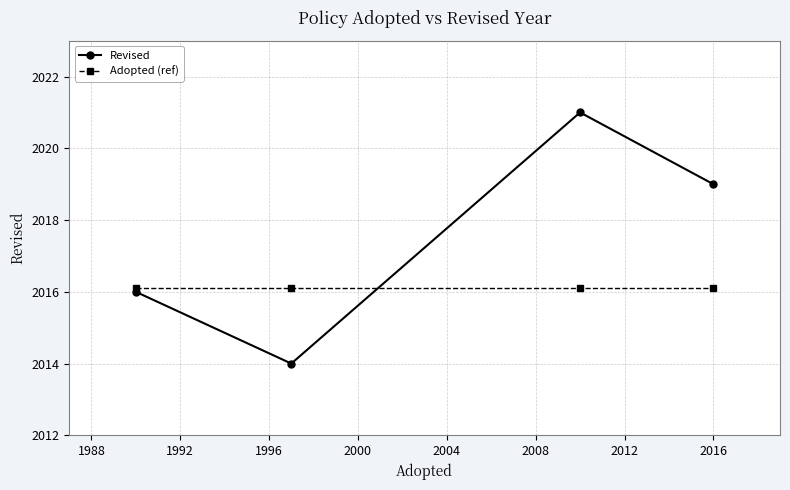

Which series has the largest range (max minus min)?

Revised